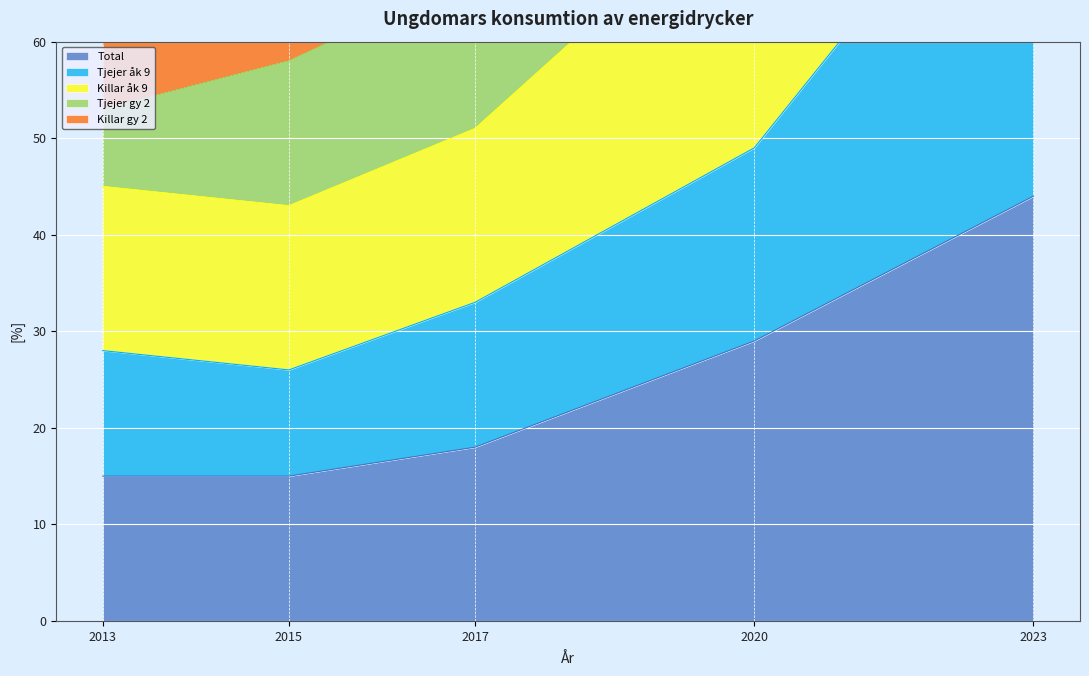

True or false: Total and Tjejer gy 2 intersect in this chart.

False